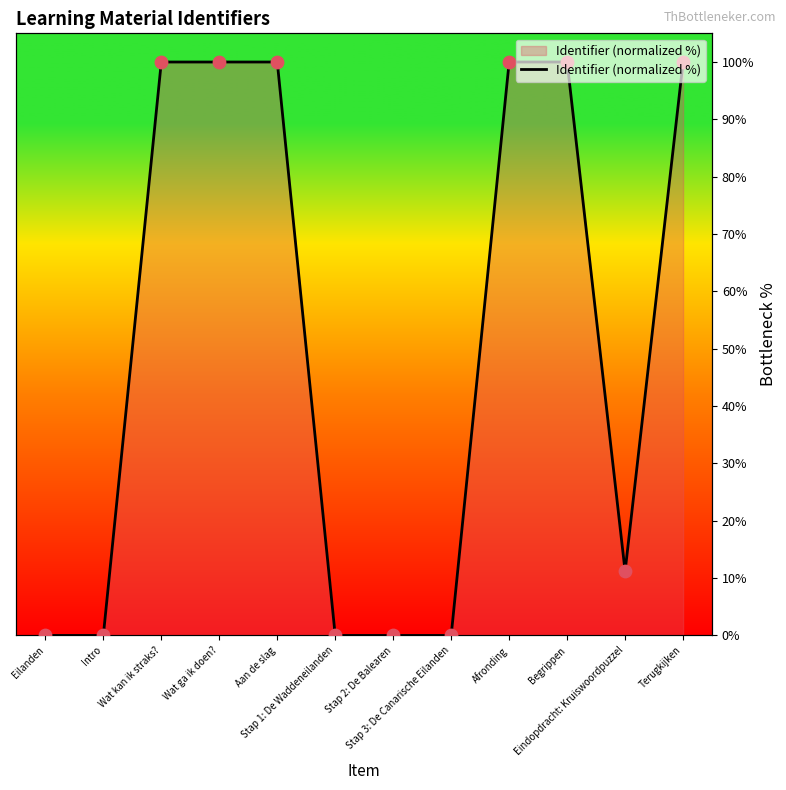

Approximately how many times larger is the value at Terugkijken compared to Aan de slag?

1.0